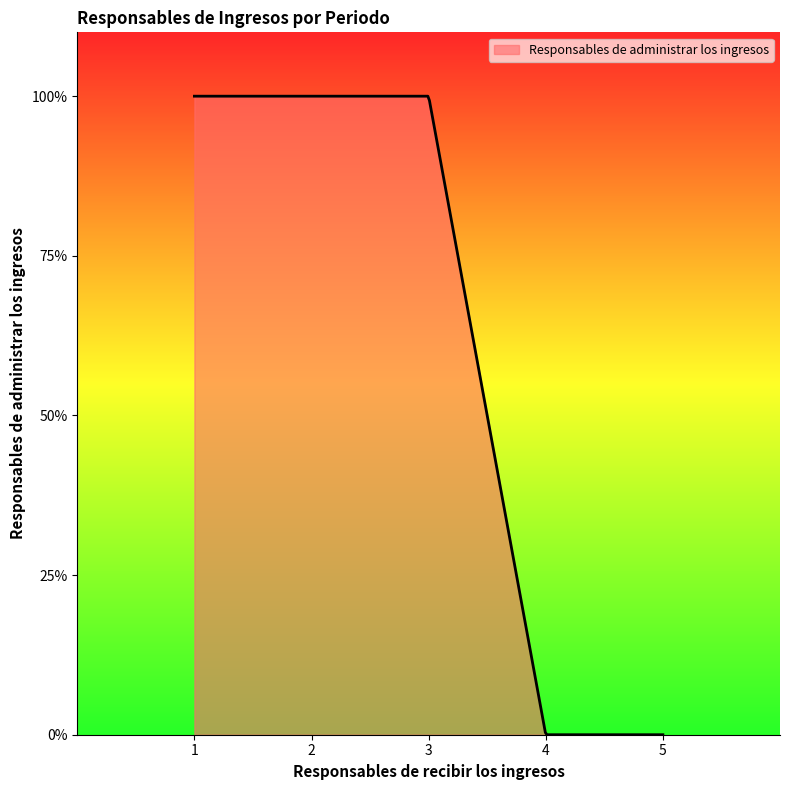

Does the chart display data point markers on the line(s)?

No